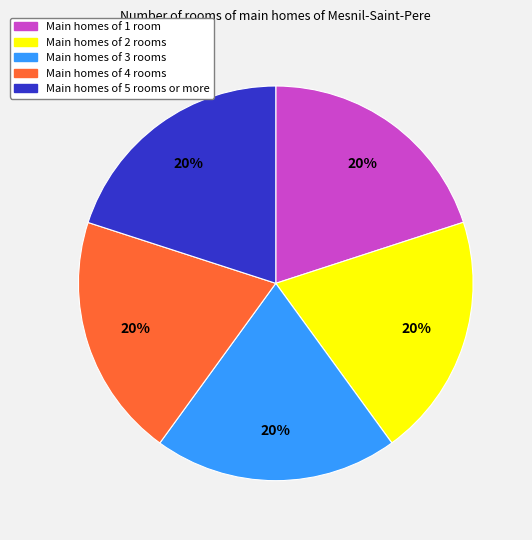

Is there any slice that represents more than half of the pie?

No